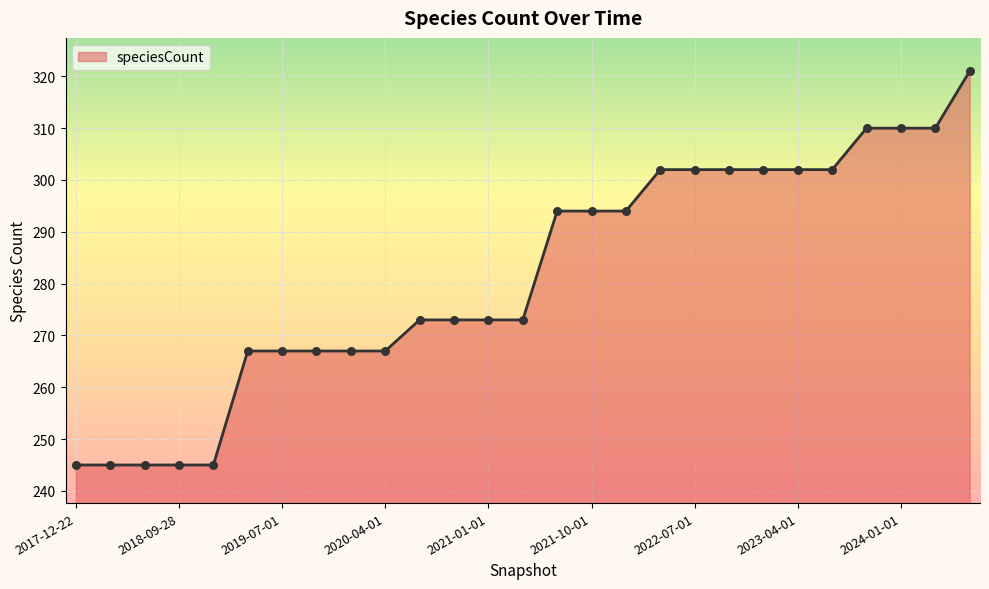

What is the minimum value shown in the chart?

245